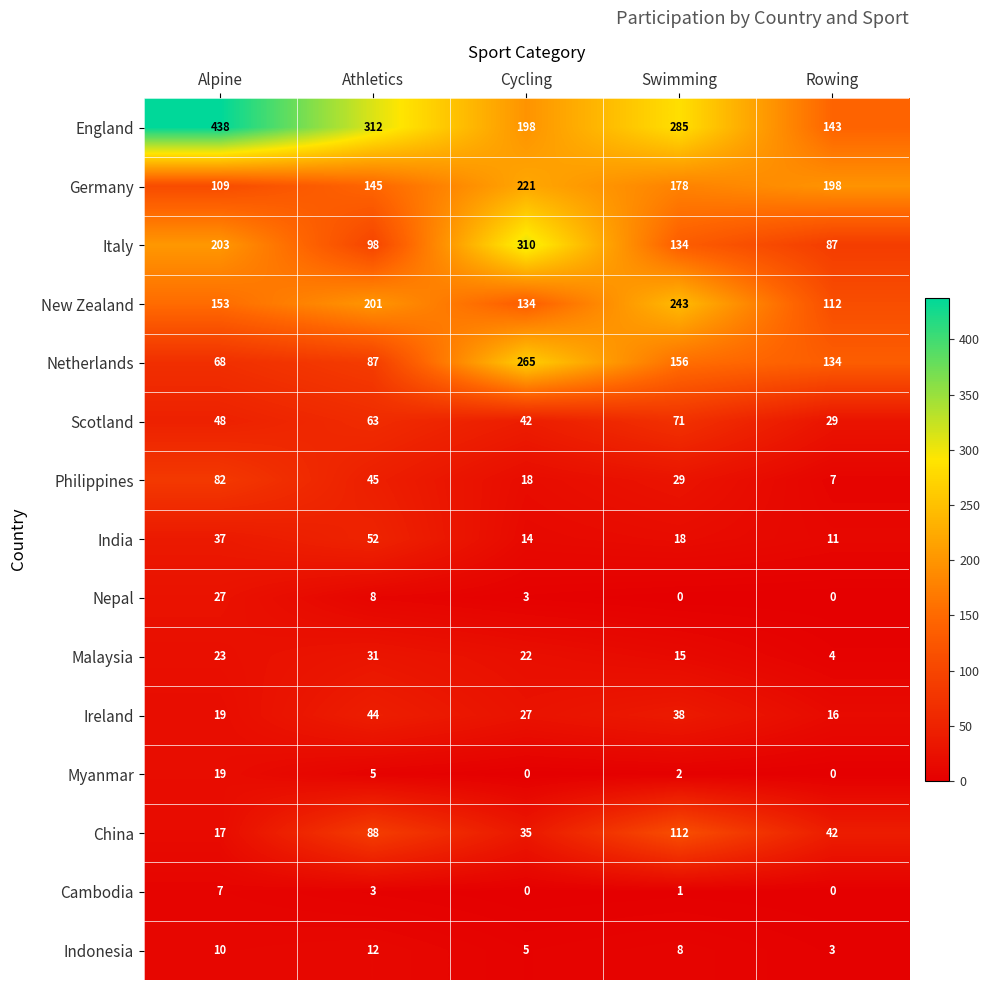

Between Alpine and Rowing, which series saw the biggest shift?

England